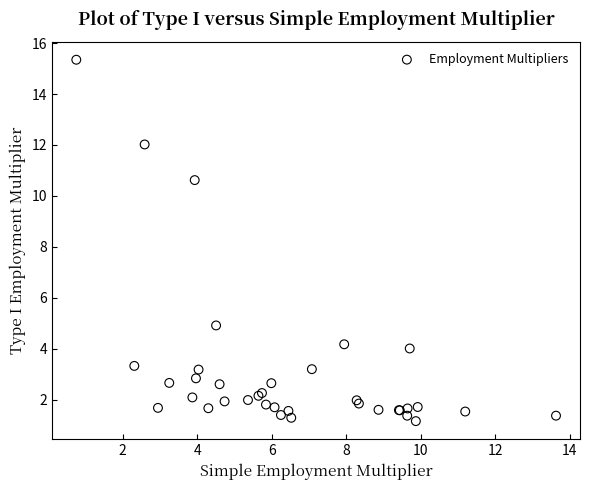

What Y value in the scatter plot is closest to 8?

10.6